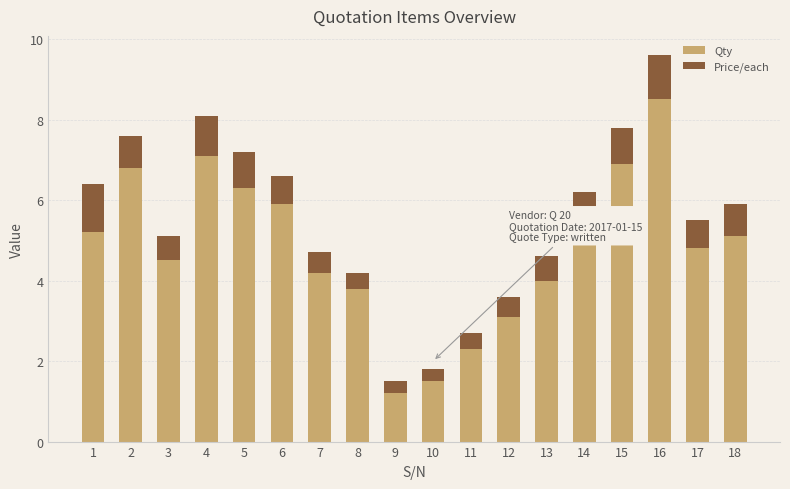

What is the sum of all Qty values?

86.7